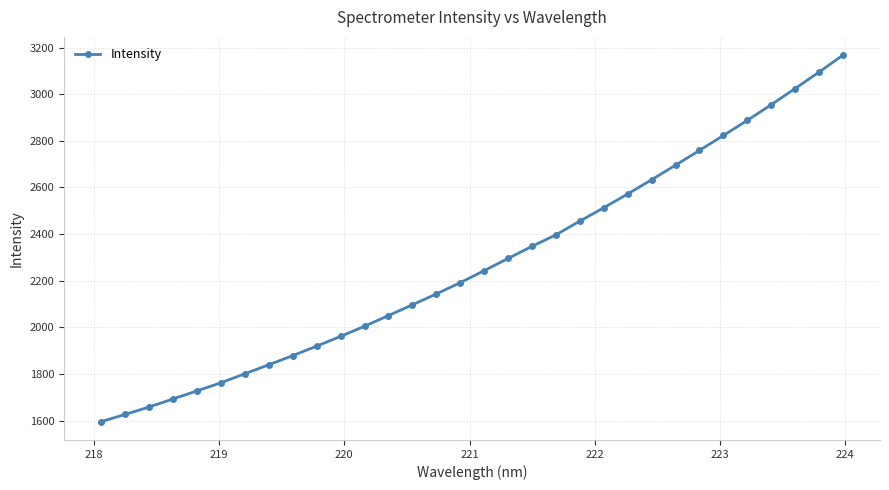

What is the average value?

2275.5